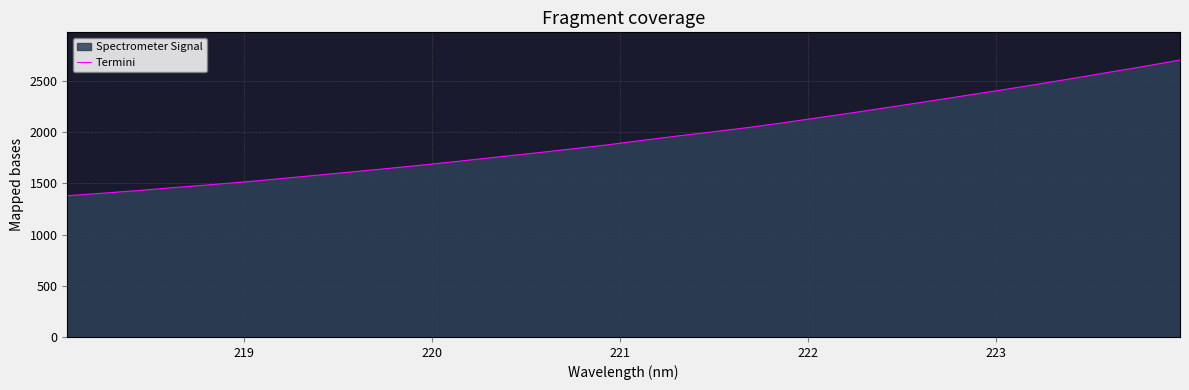

What is the smallest value displayed?

1379.3